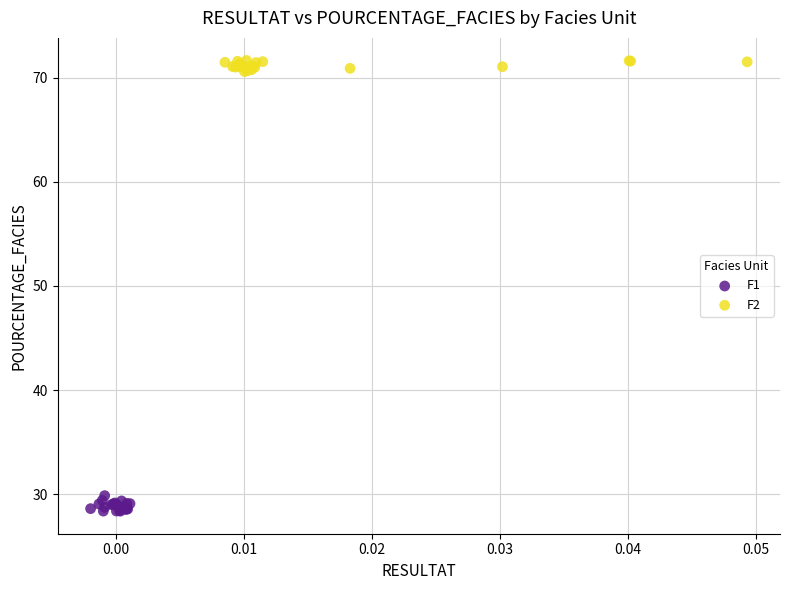

Which series contains the lowest Y value?

F1